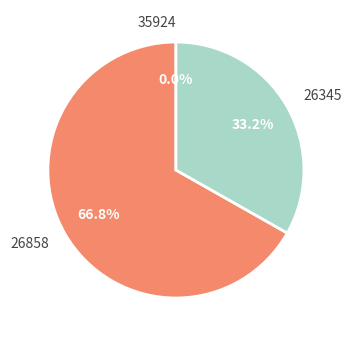

The 26858 slice represents 67% of the pie. True or false?

True